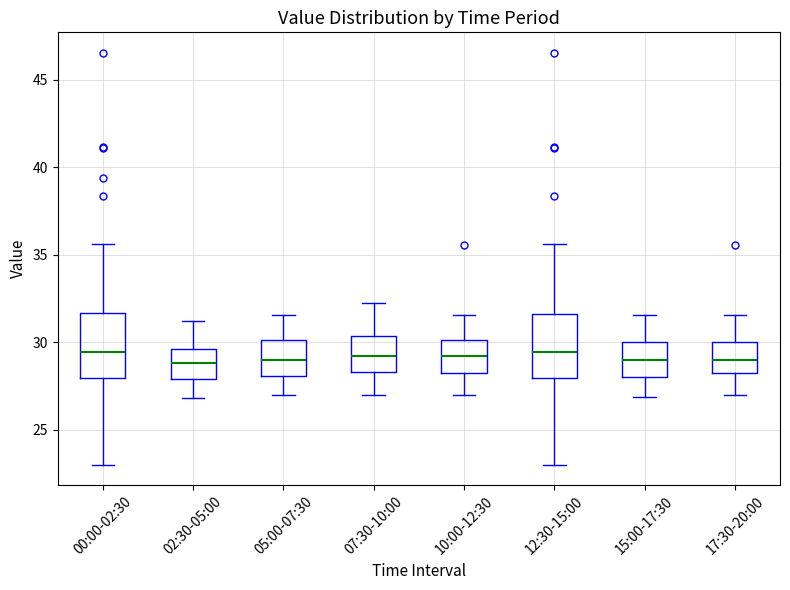

Reading left to right, read every box against the y-axis: the position of its median line, the range the box covers, and the ends of its whiskers. The values are not printed on the chart, so give them approximately, as read against the axis.

00:00-02:30: median 29.5, box 28.0 to 31.5, whiskers 23.0 to 35.5
02:30-05:00: median 29.0, box 28.0 to 29.5, whiskers 27.0 to 31.0
05:00-07:30: median 29.0, box 28.0 to 30.0, whiskers 27.0 to 31.5
07:30-10:00: median 29.0, box 28.5 to 30.5, whiskers 27.0 to 32.0
10:00-12:30: median 29.0, box 28.0 to 30.0, whiskers 27.0 to 31.5
12:30-15:00: median 29.5, box 28.0 to 31.5, whiskers 23.0 to 35.5
15:00-17:30: median 29.0, box 28.0 to 30.0, whiskers 27.0 to 31.5
17:30-20:00: median 29.0, box 28.0 to 30.0, whiskers 27.0 to 31.5